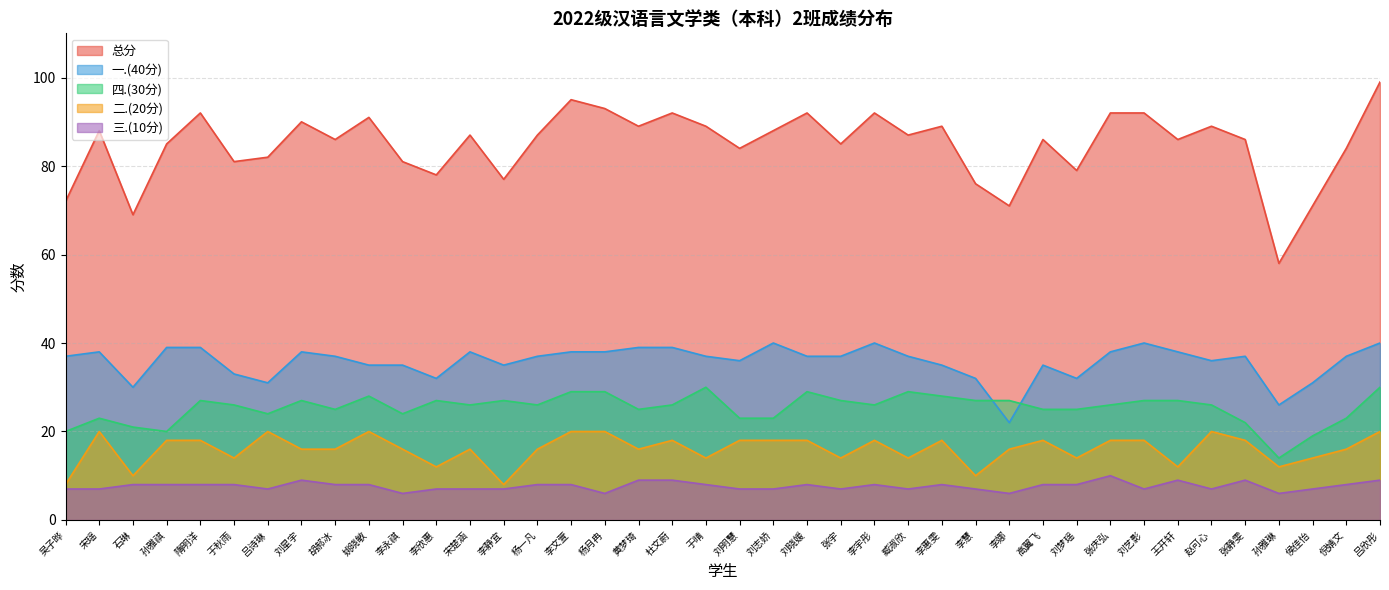

How many lines are shown in the chart?

5